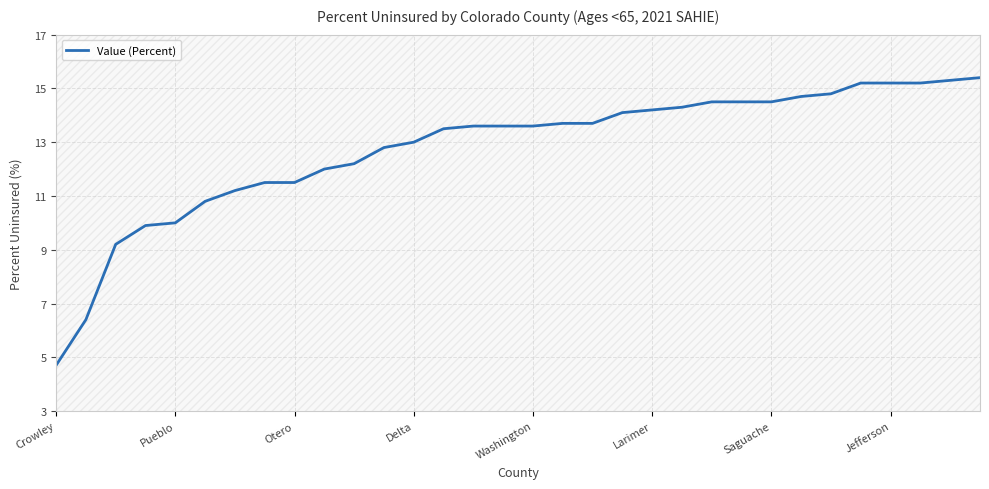

Does the chart have visible grid lines?

Yes